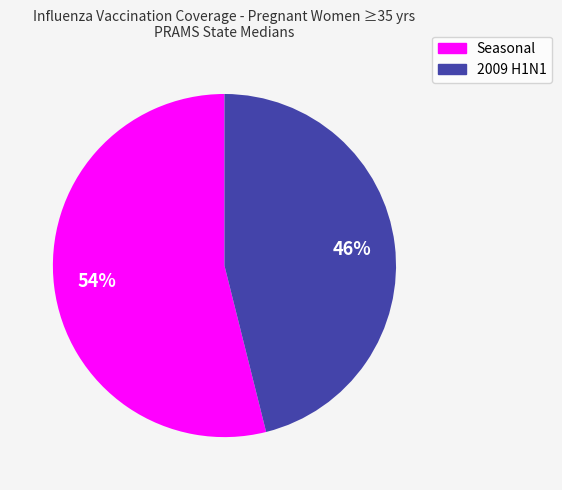

Does any single category account for the majority?

Yes